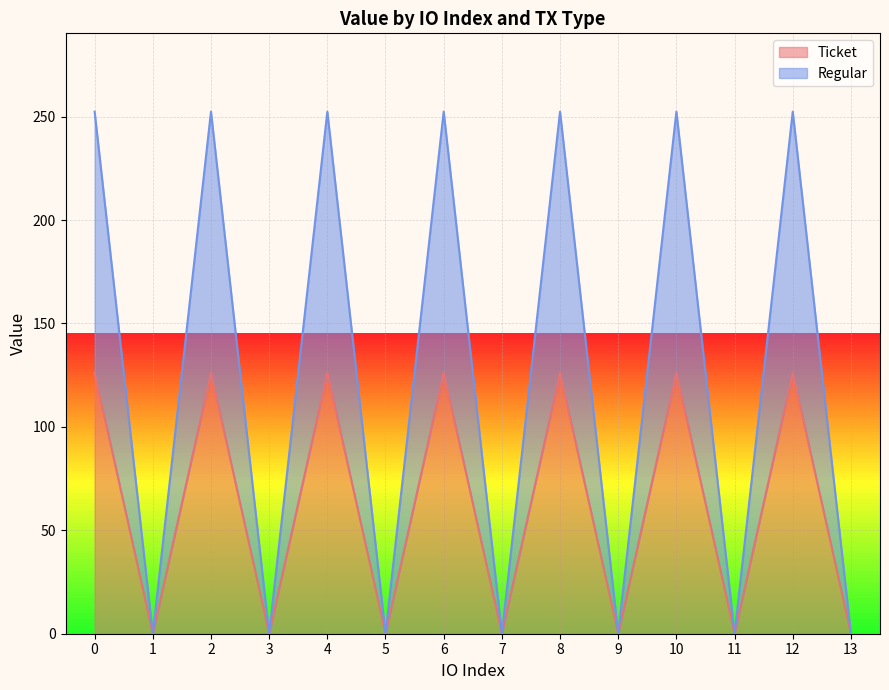

Which series has the largest range (max minus min)?

Regular